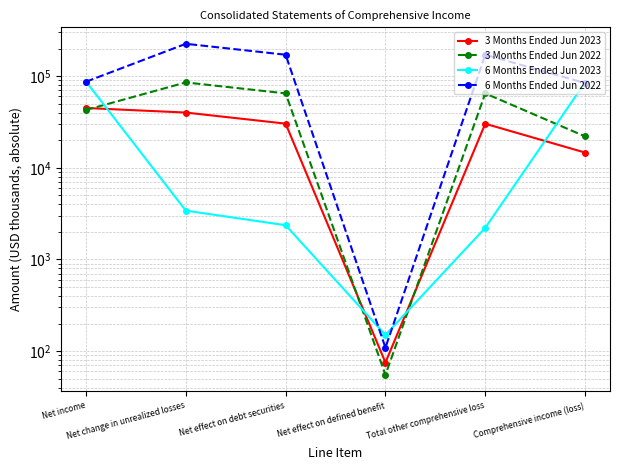

What is the highest value of the 3 Months Ended Jun 2022 series?

85314